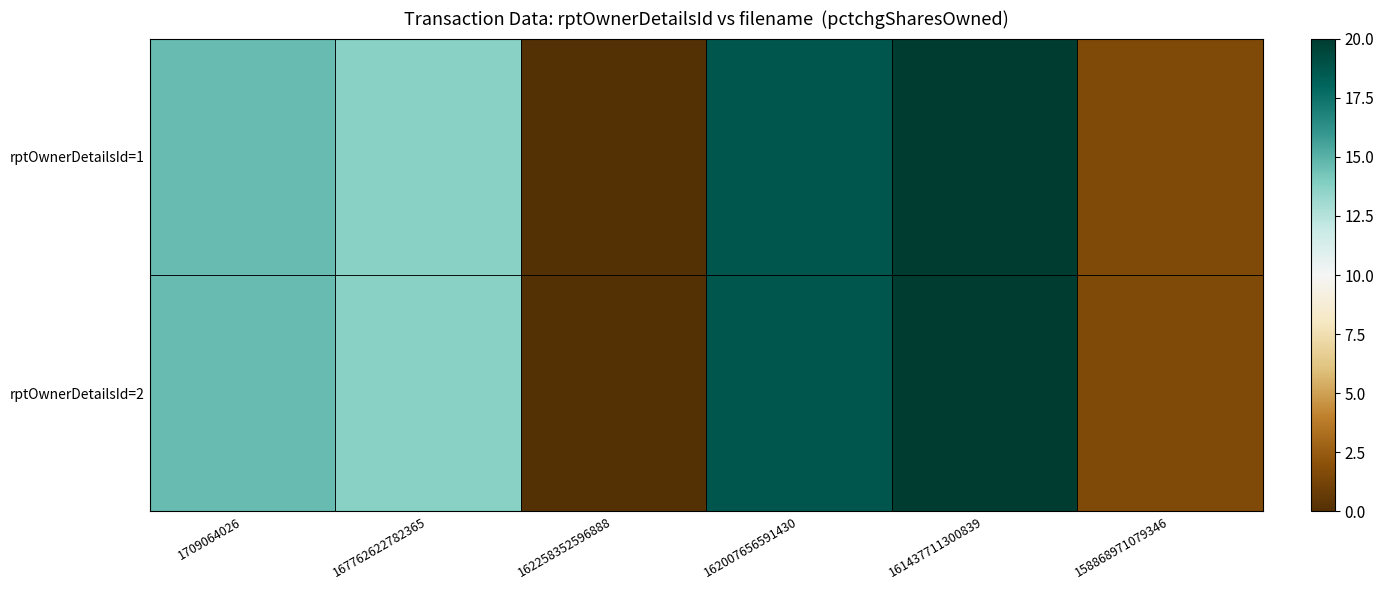

Between 162258352596888 and 1709064026, which is larger?

1709064026